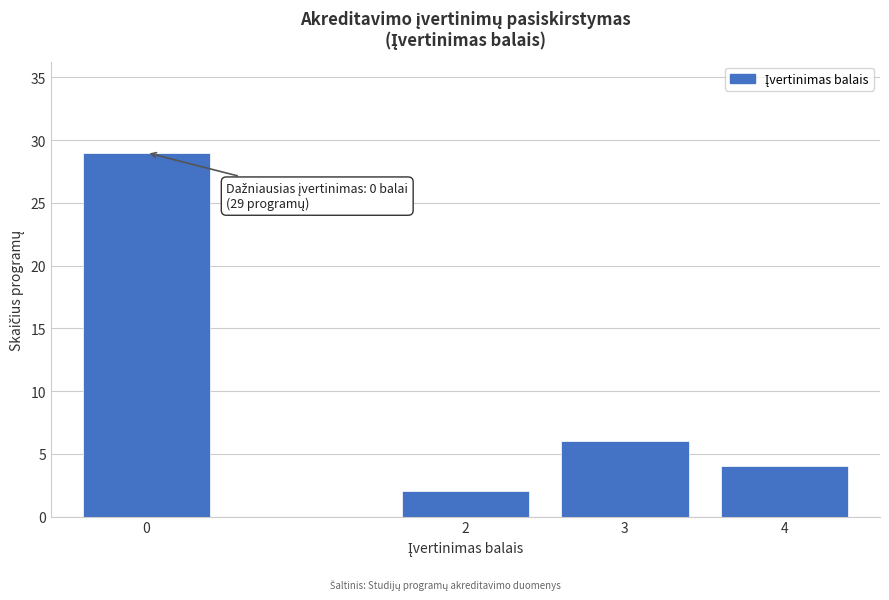

Reading left to right, extract all data points from this chart.

0=29	2=2	3=6	4=4